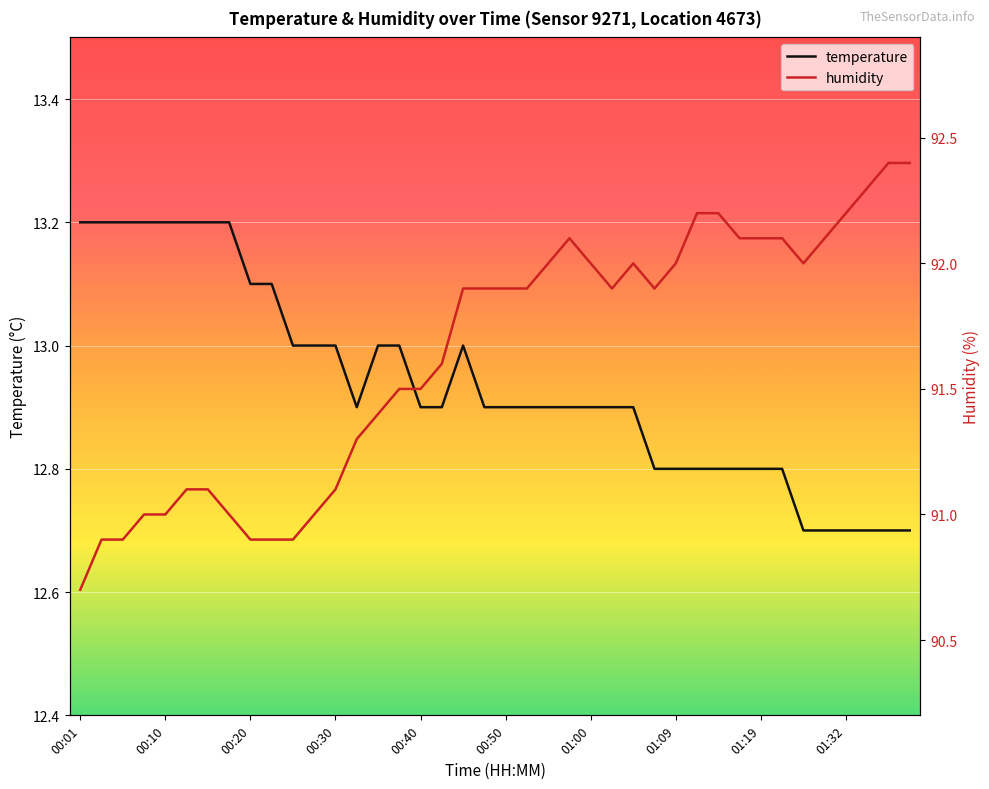

What is the spread (max minus min) of values at 00:03?

77.7